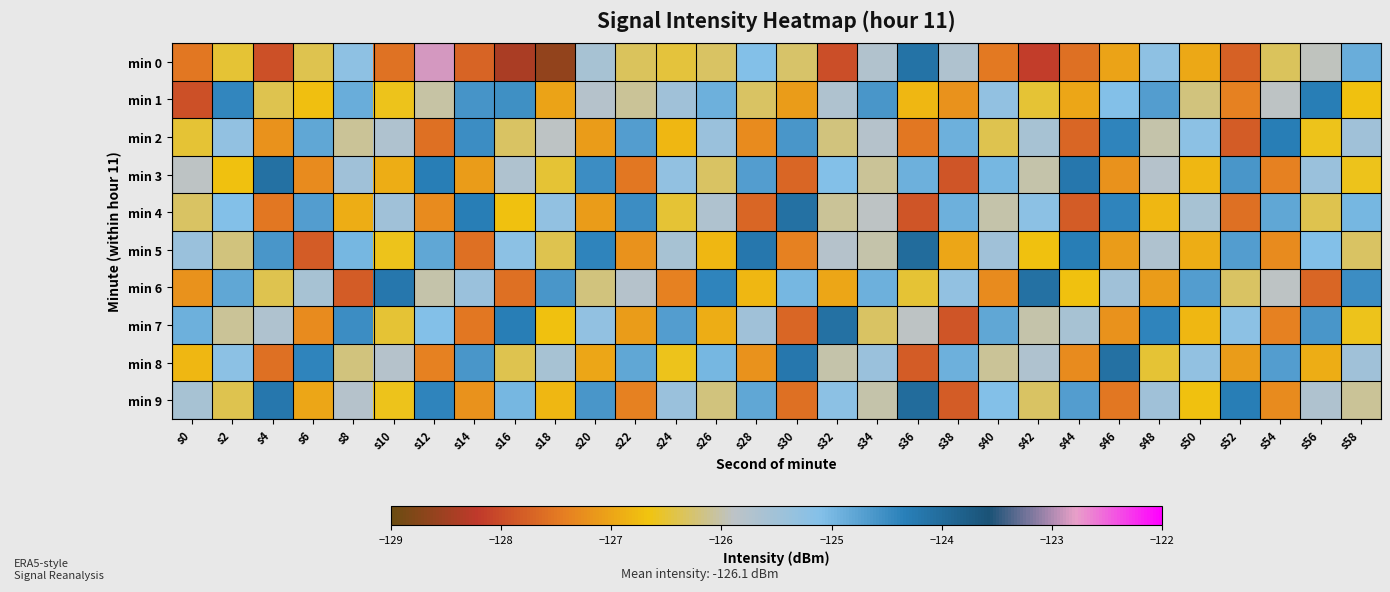

What is the greatest value displayed?

-122.9